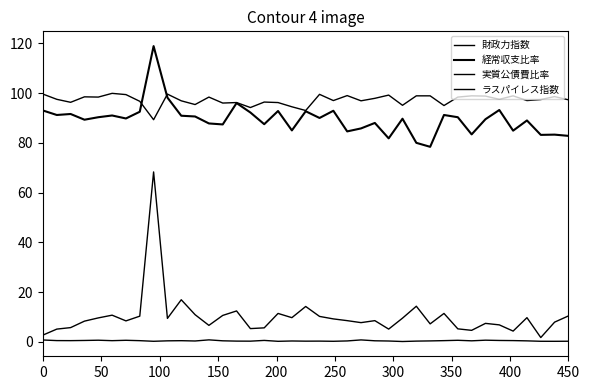

How many lines are shown in the chart?

4